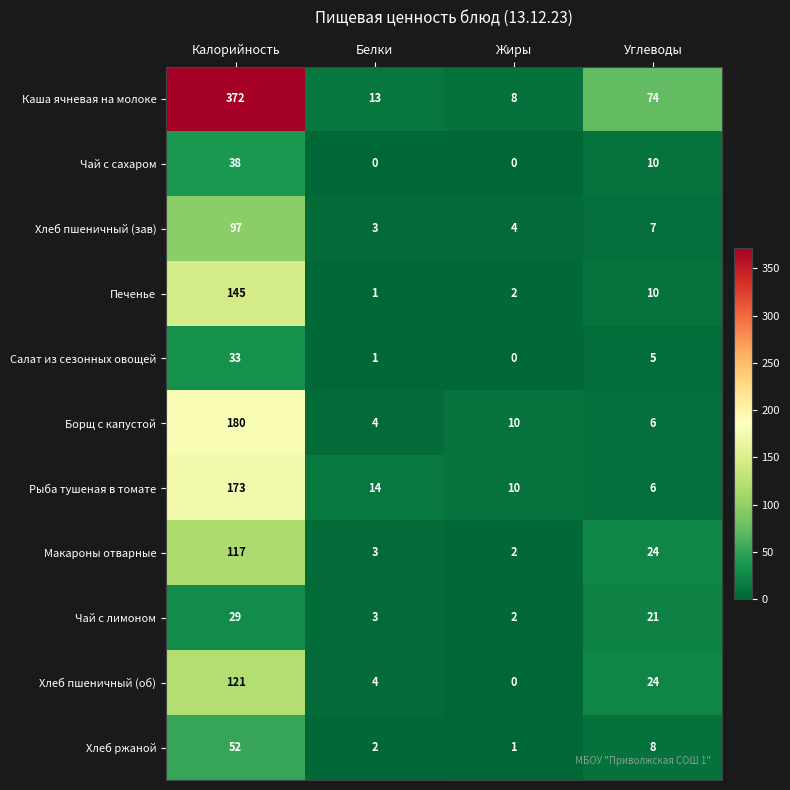

The value of Рыба тушеная в томате at Белки is 14. True or false?

True